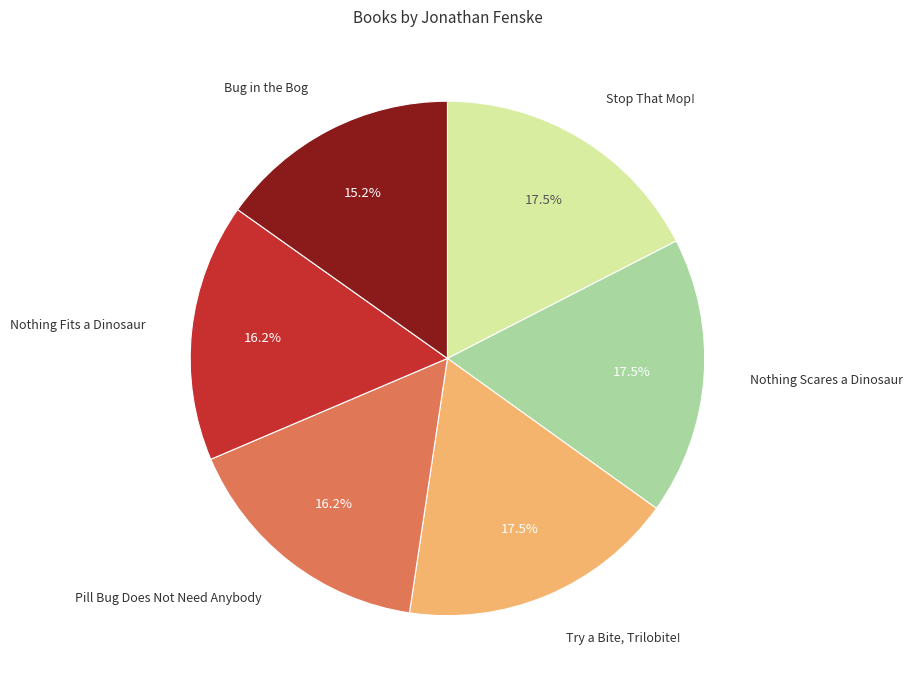

What is the smallest slice in the pie chart?

Bug in the Bog